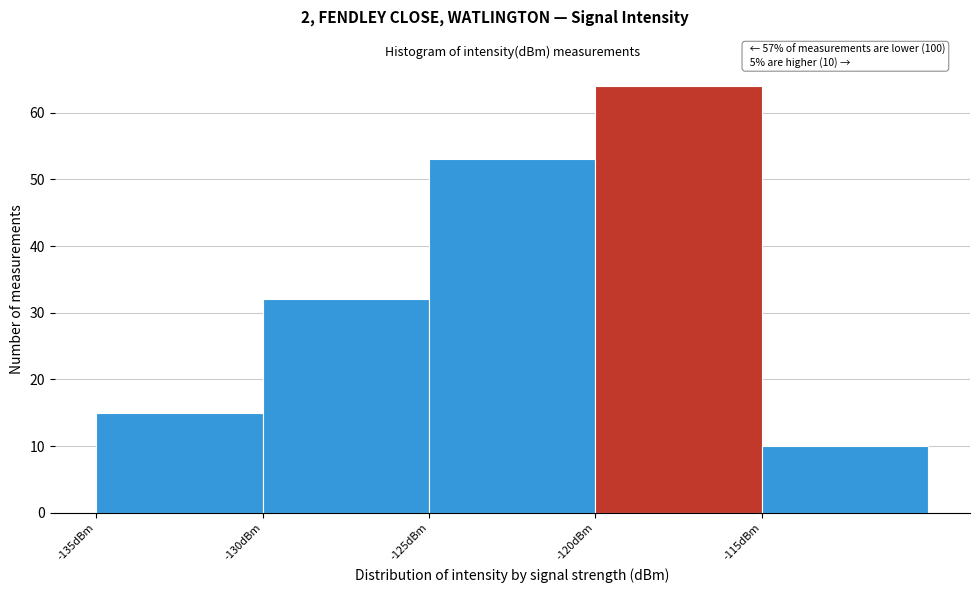

Over which range of the x-axis is the bar tallest?

-120 to -115